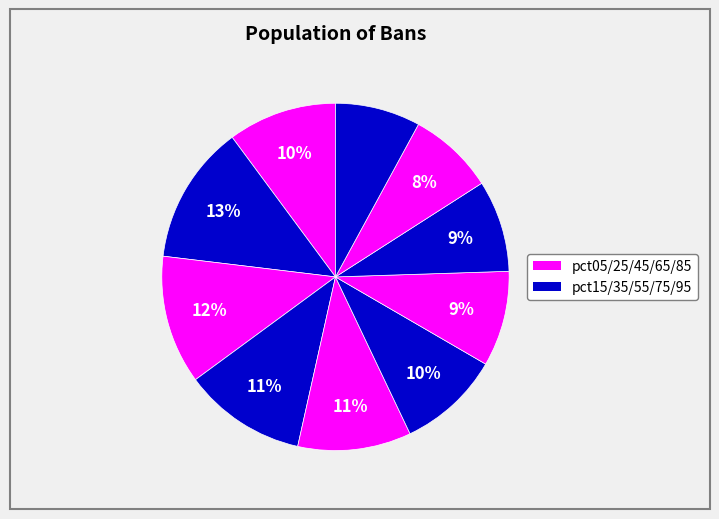

How many slices are in this pie chart?

10